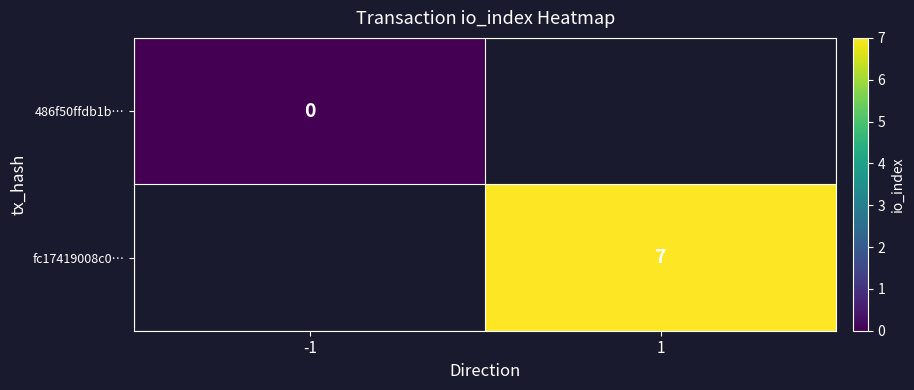

The fc17419008c0… series shows 7 at 1. True or false?

True